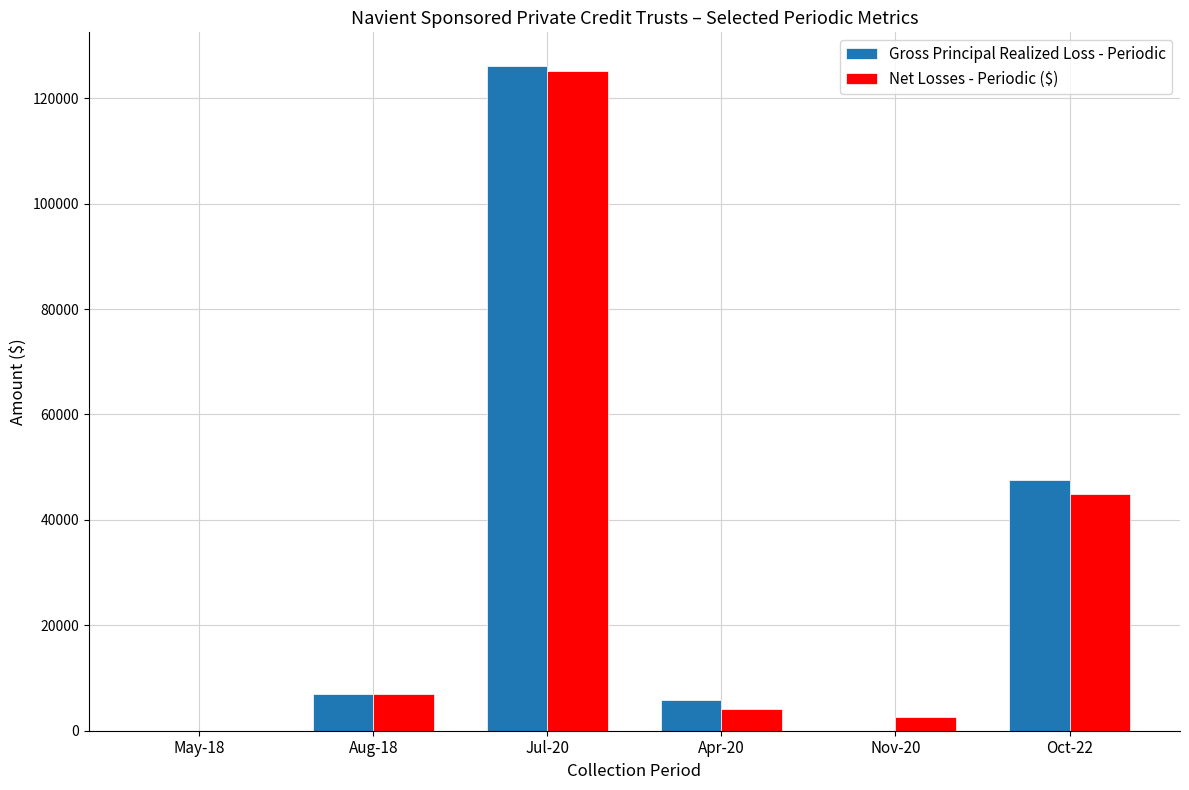

What is the sum of all Gross Principal Realized Loss - Periodic values?

186422.6